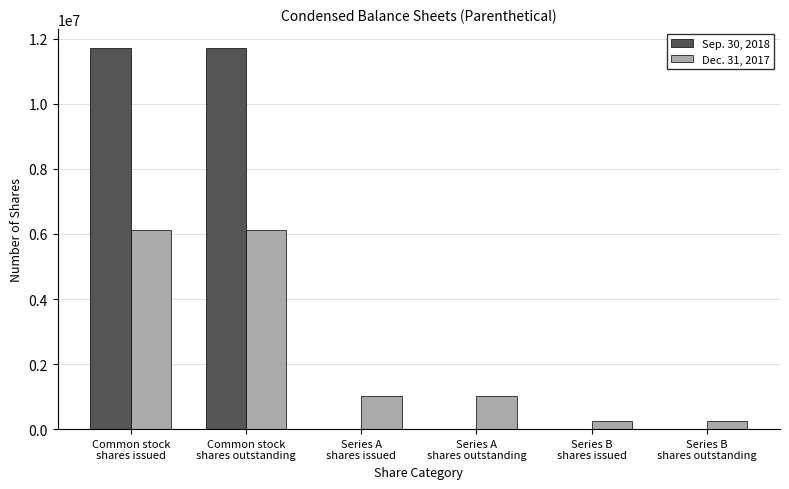

Which series has the largest total across all categories?

Sep. 30, 2018